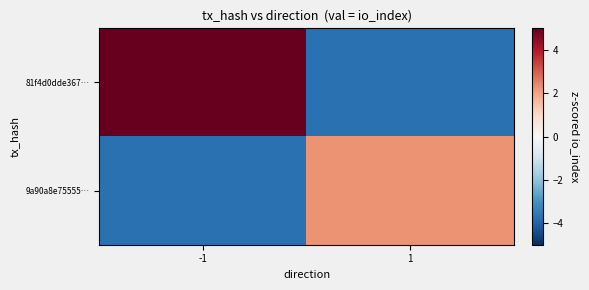

Which has a higher value, 1 or -1?

-1